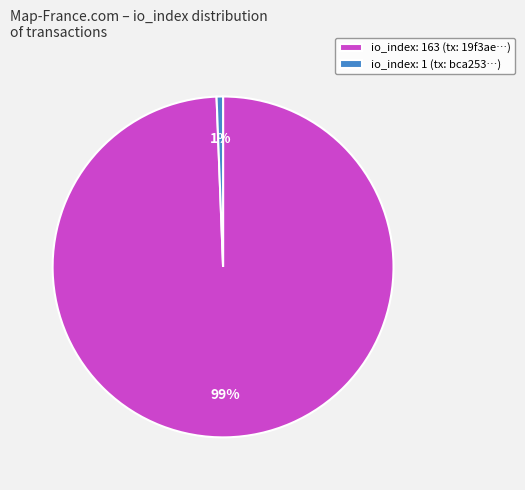

How many slices are in this pie chart?

2